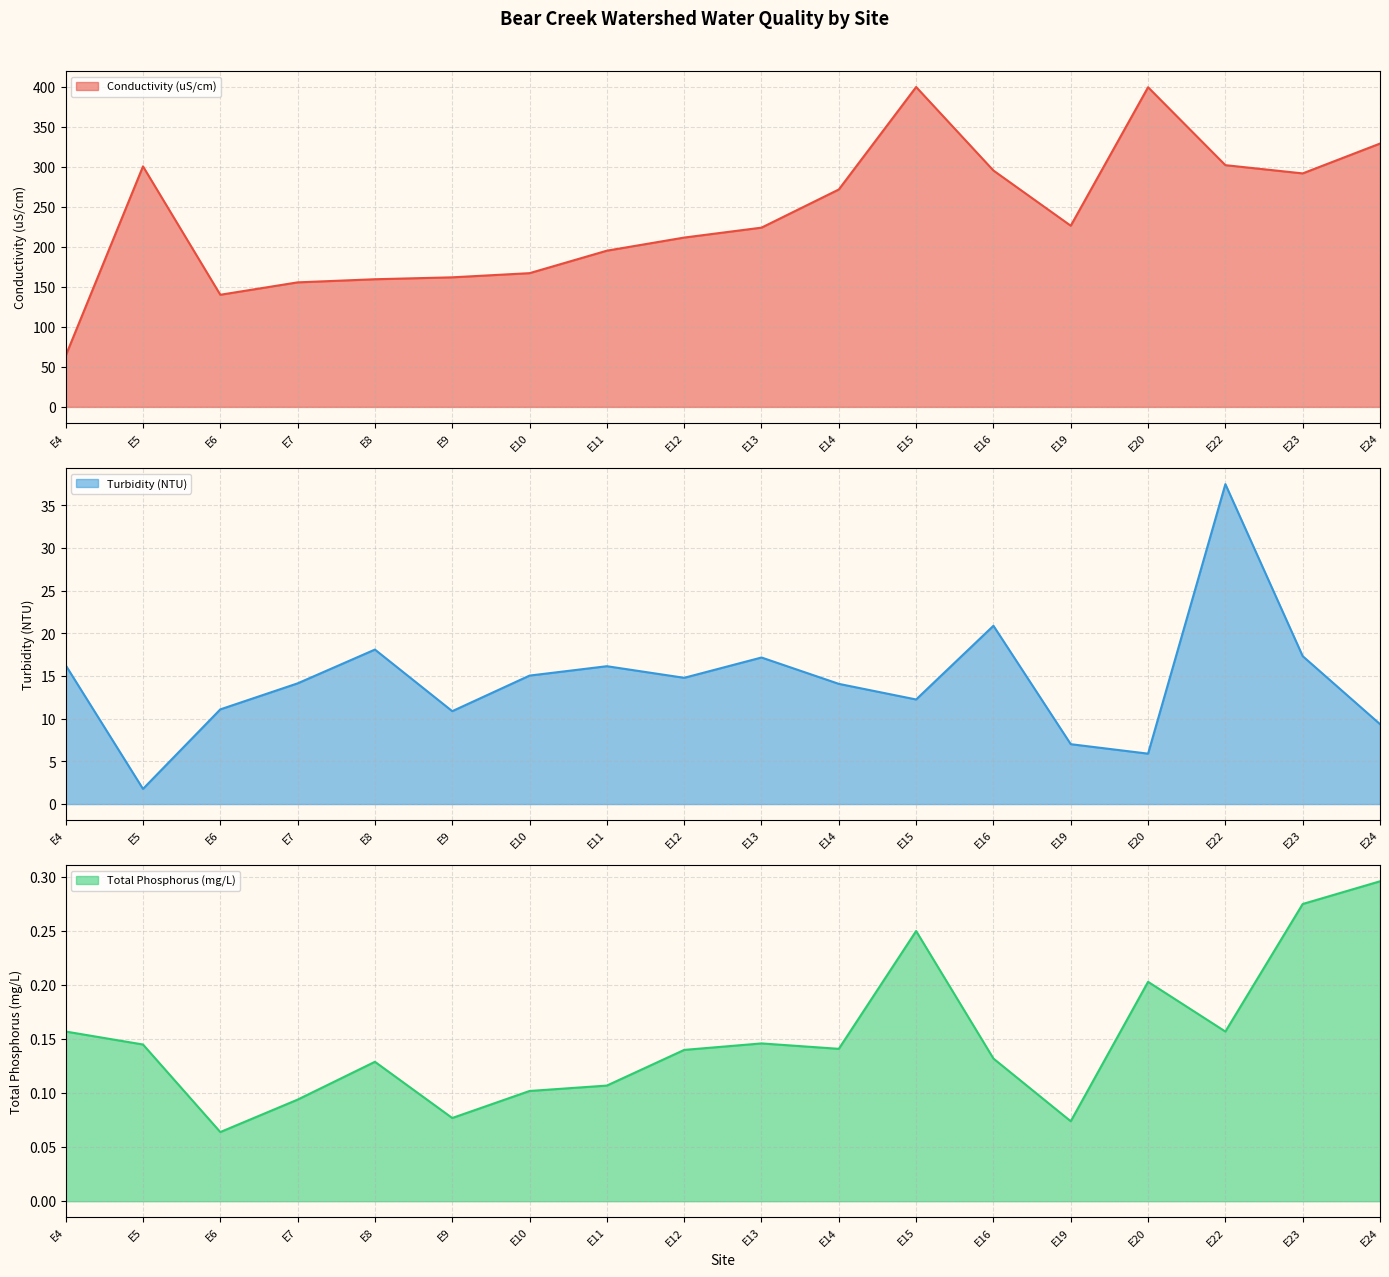

What is the difference between the Total Phosphorus (mg/L) values at E15 and E19?

0.2